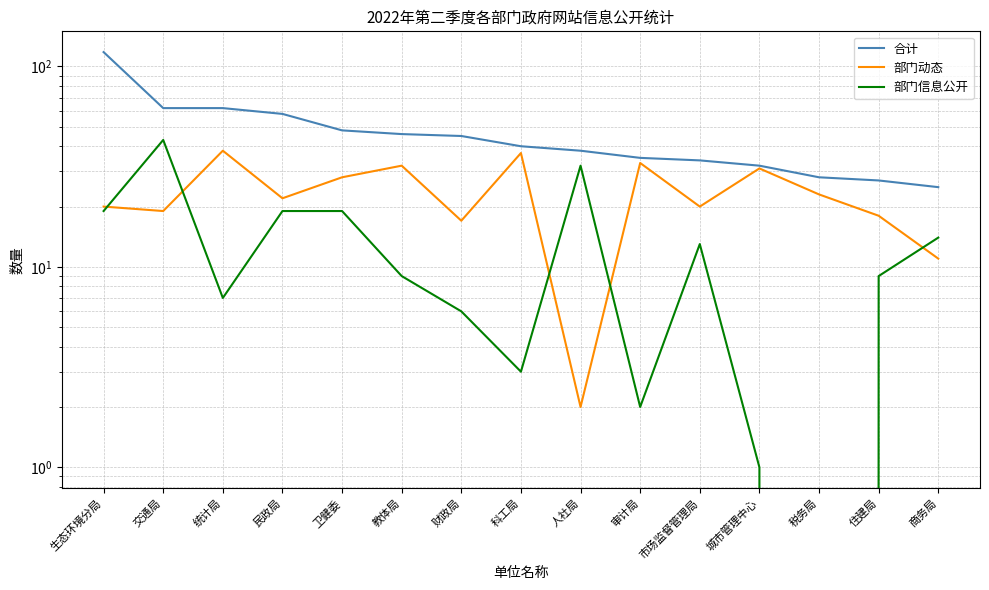

How many lines are shown in the chart?

3